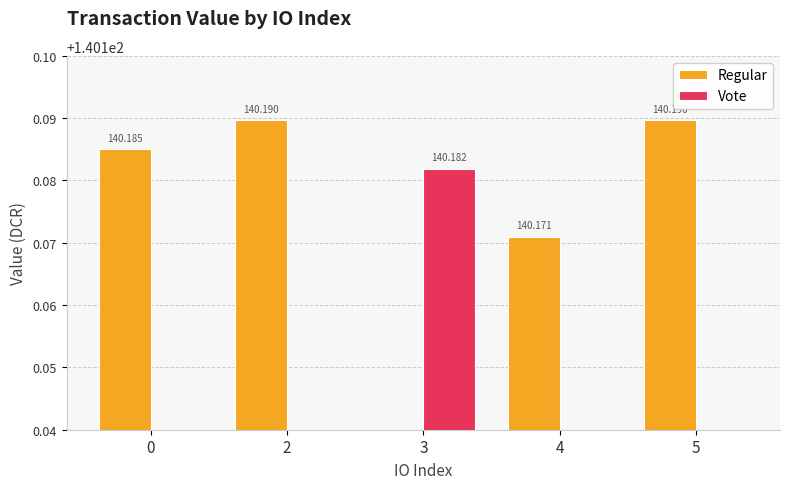

The Regular series shows 57.8 at 2. True or false?

False